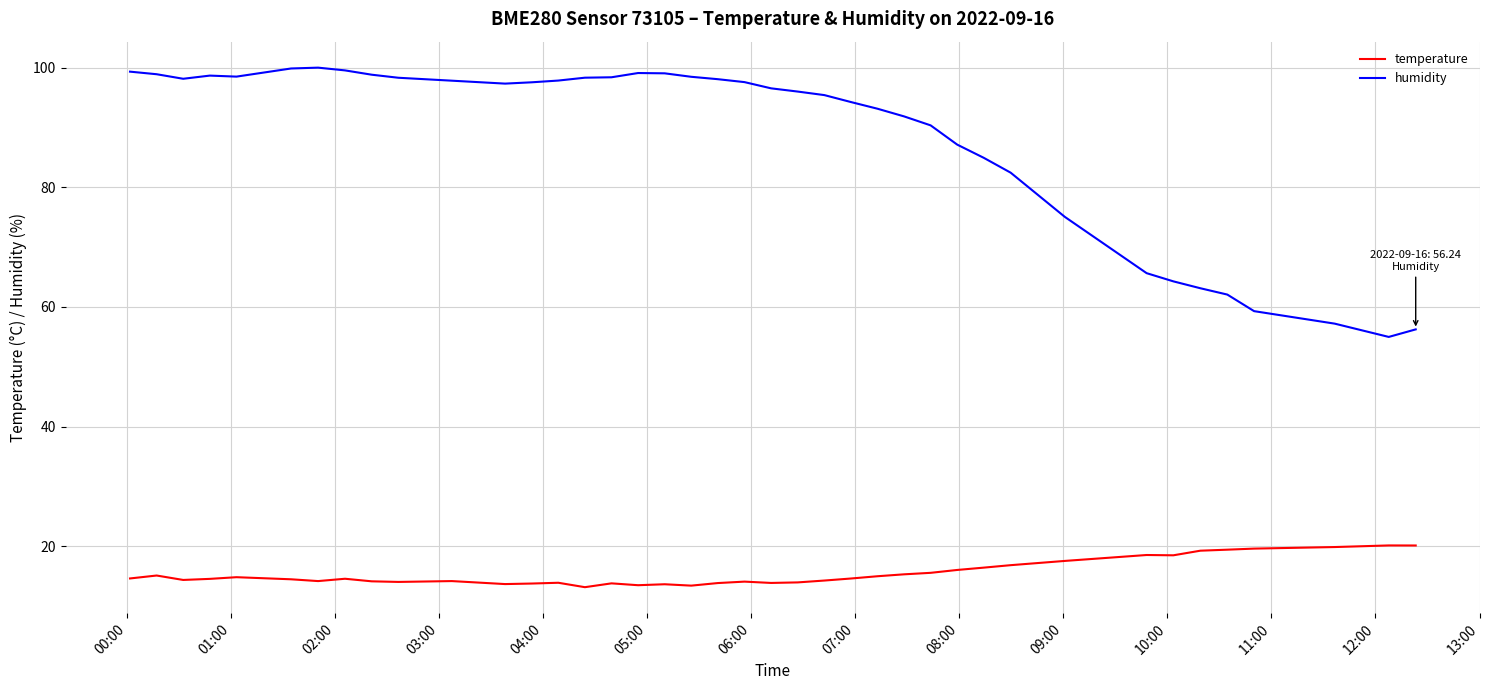

Rank the series by their average value, from lowest to highest.

temperature, humidity